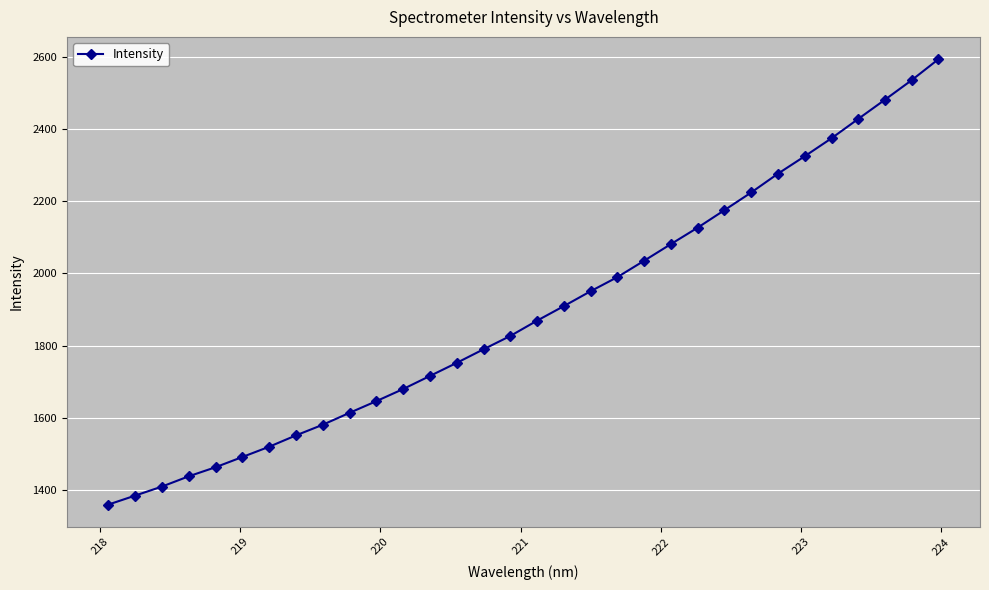

True or false: there are more than 2 points higher than both neighbors.

False